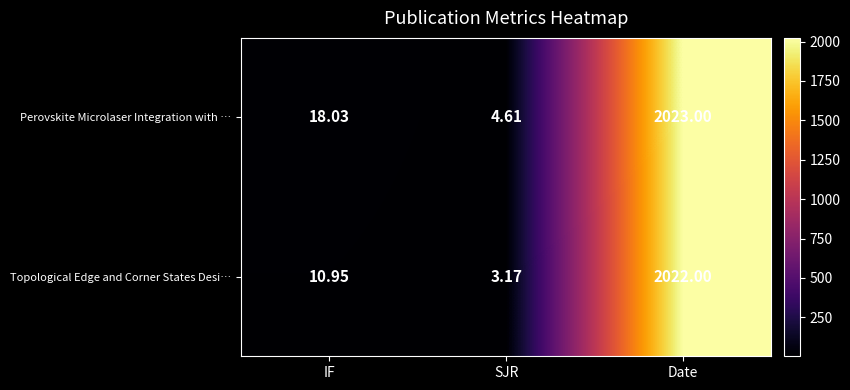

At which category is the sum across all series the highest?

Date